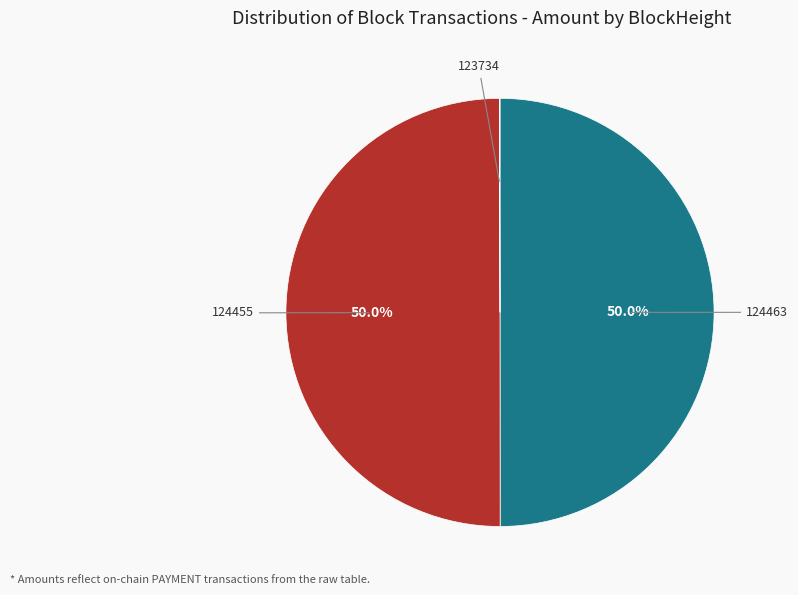

To the nearest percent, what is the difference between the largest and smallest slice percentages?

50%